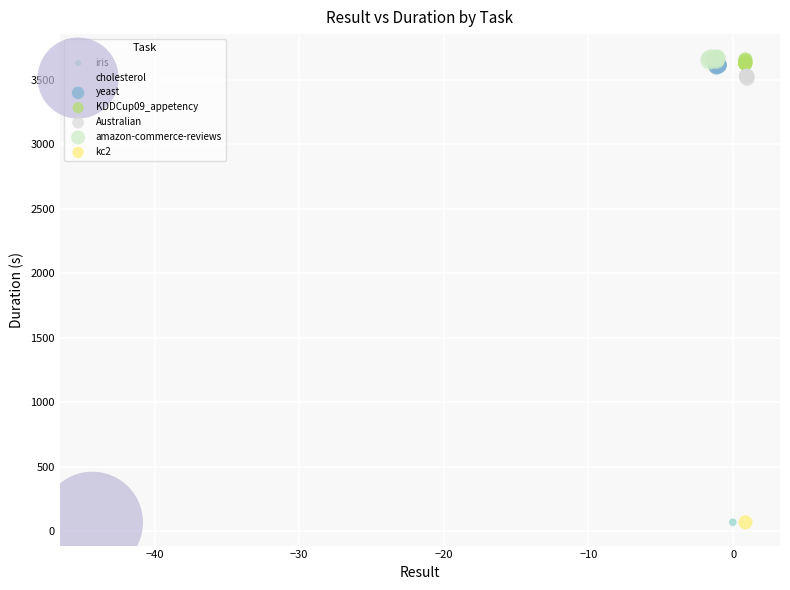

What are all the series names shown in the legend?

iris, cholesterol, yeast, KDDCup09_appetency, Australian, amazon-commerce-reviews, kc2